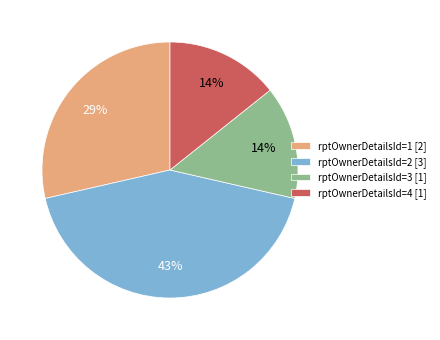

True or false: rptOwnerDetailsId=4 [1] accounts for 14% of the total.

True